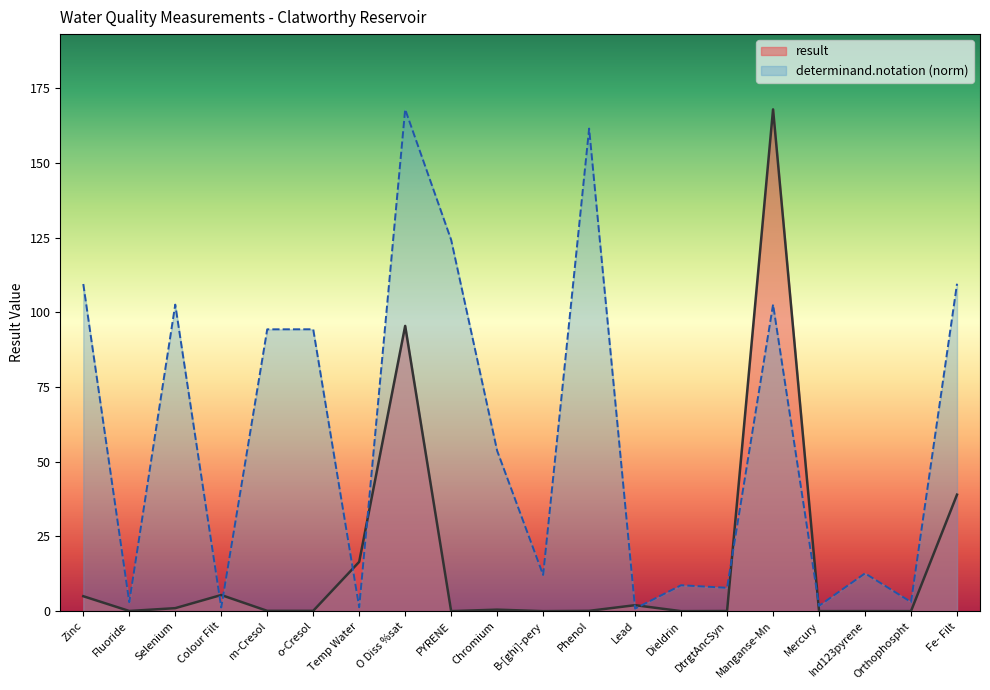

At how many categories does at least one series exceed 54?

9